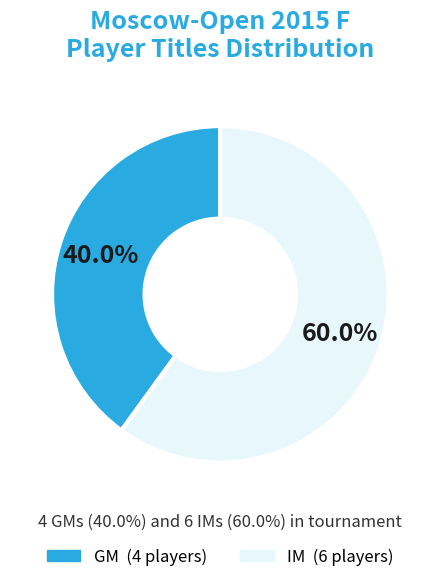

What is the smallest slice in the pie chart?

GM